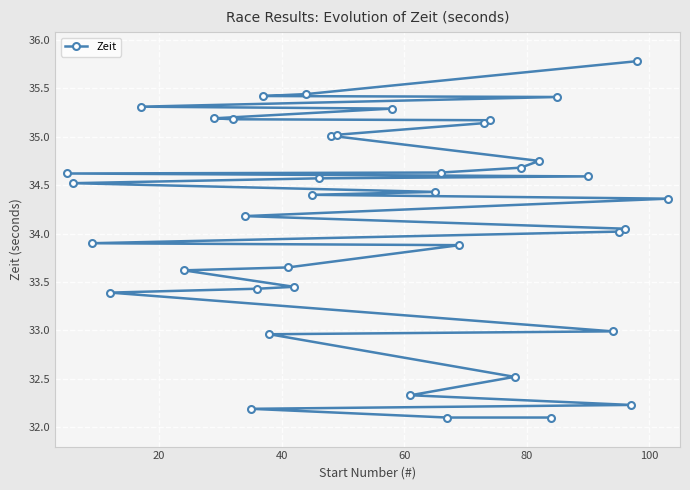

What is the maximum value shown in the chart?

35.8